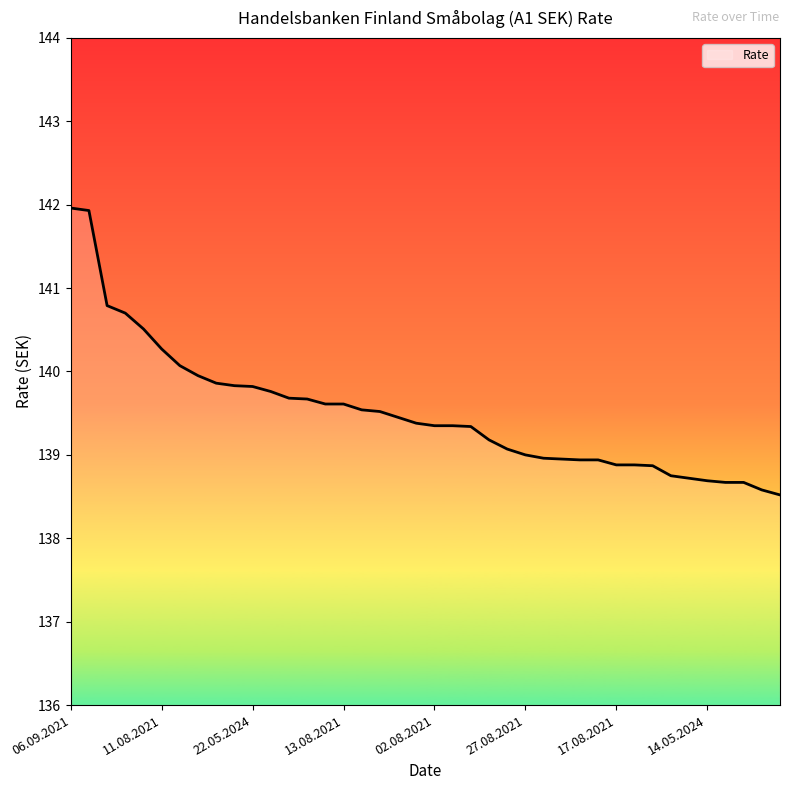

What is the greatest value displayed?

142.0